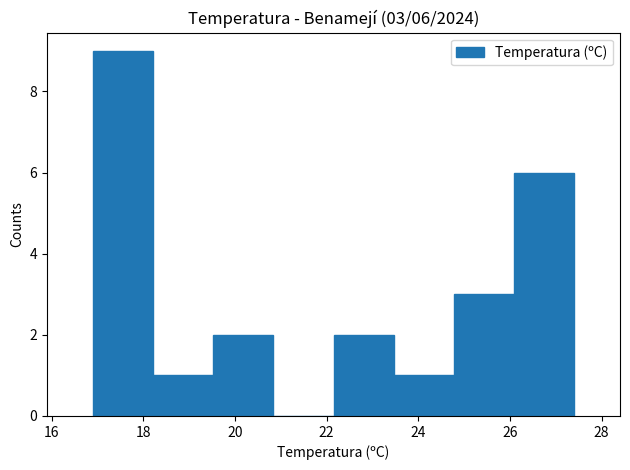

Which range on the x-axis has the tallest bar?

17.0 to 18.2